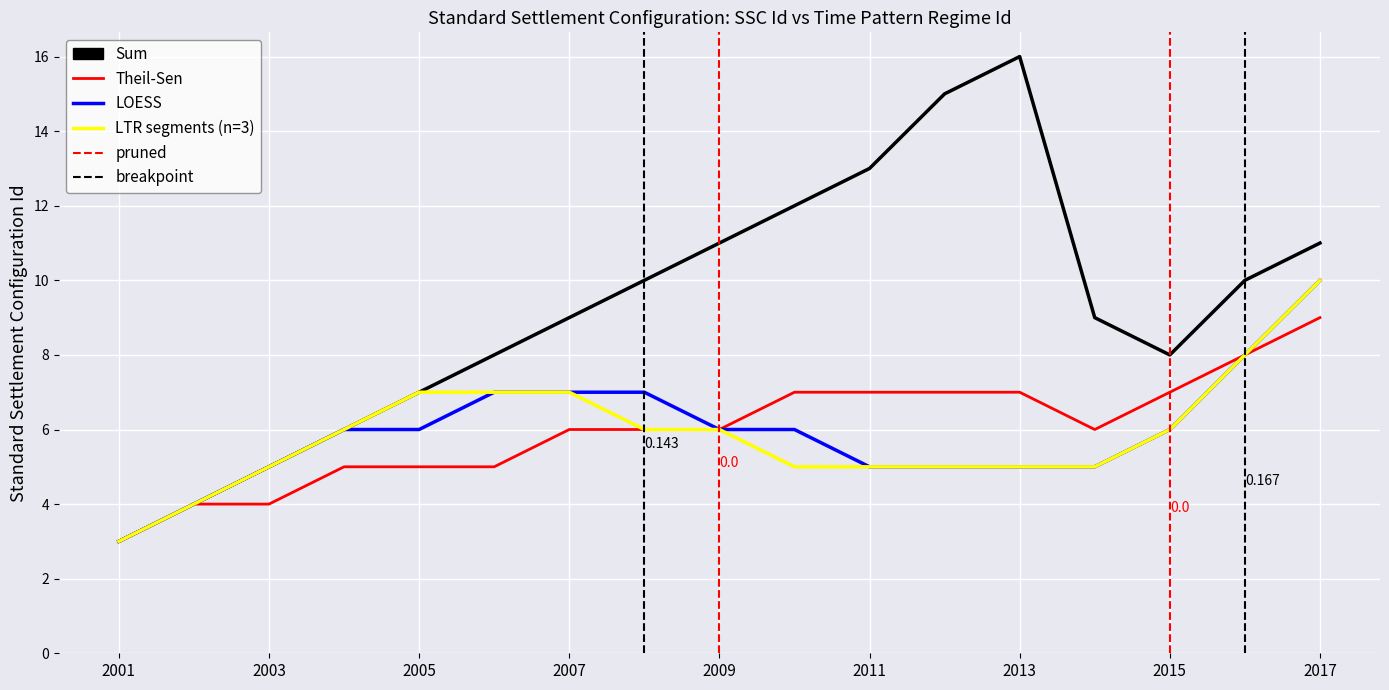

True or false: Sum and Theil-Sen cross at least once.

False